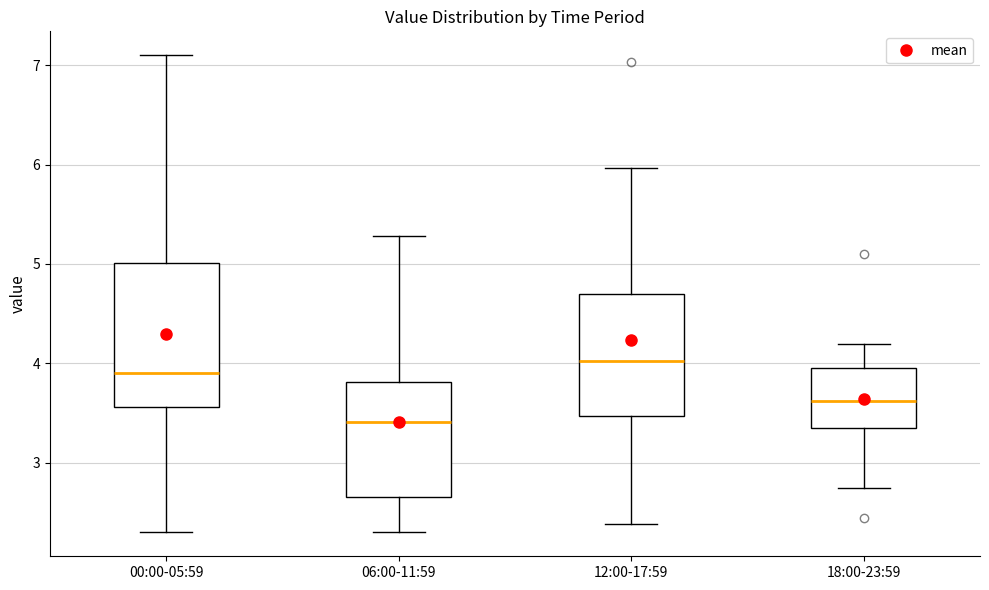

Reading left to right, read every box against the y-axis: the position of its median line, the range the box covers, and the ends of its whiskers. The values are not printed on the chart, so give them approximately, as read against the axis.

00:00-05:59: median 3.9, box 3.6 to 5.0, whiskers 2.3 to 7.1
06:00-11:59: median 3.4, box 2.7 to 3.8, whiskers 2.3 to 5.3
12:00-17:59: median 4.0, box 3.5 to 4.7, whiskers 2.4 to 6.0
18:00-23:59: median 3.6, box 3.4 to 4.0, whiskers 2.8 to 4.2